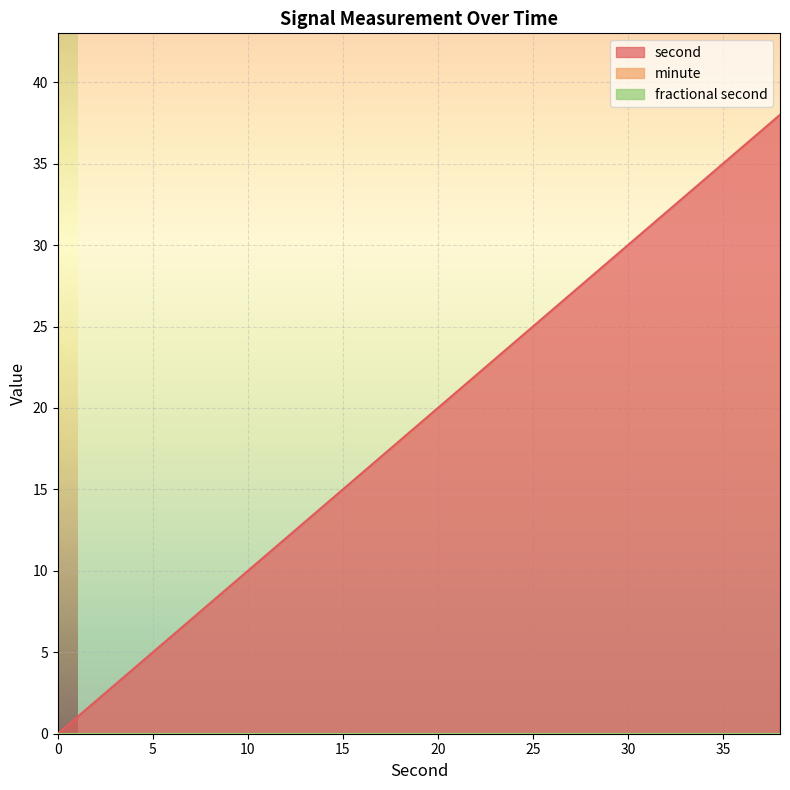

At 28, list the series in order from largest to smallest.

second, minute, fractional second